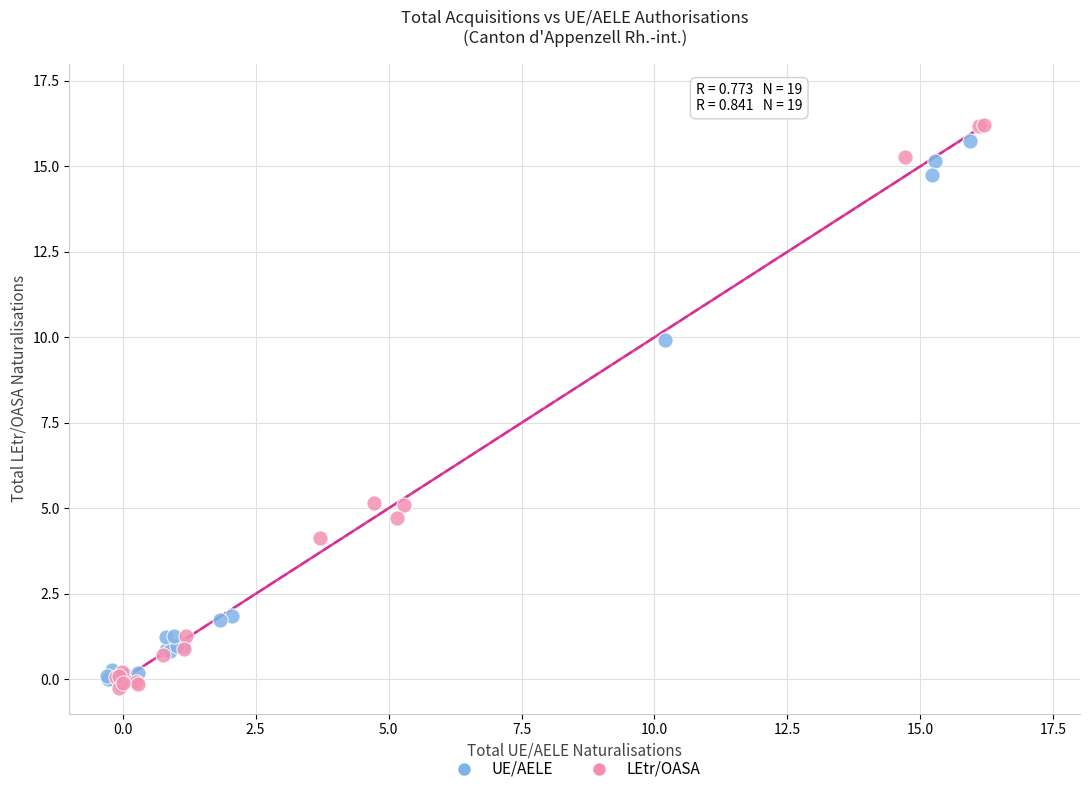

Which series has the widest spread of Y values?

LEtr/OASA